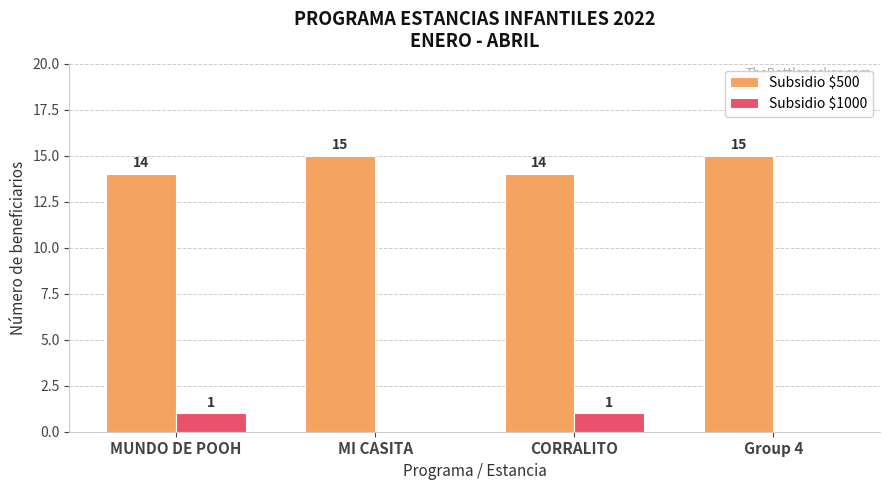

The value of Subsidio $500 at Group 4 is 26. True or false?

False